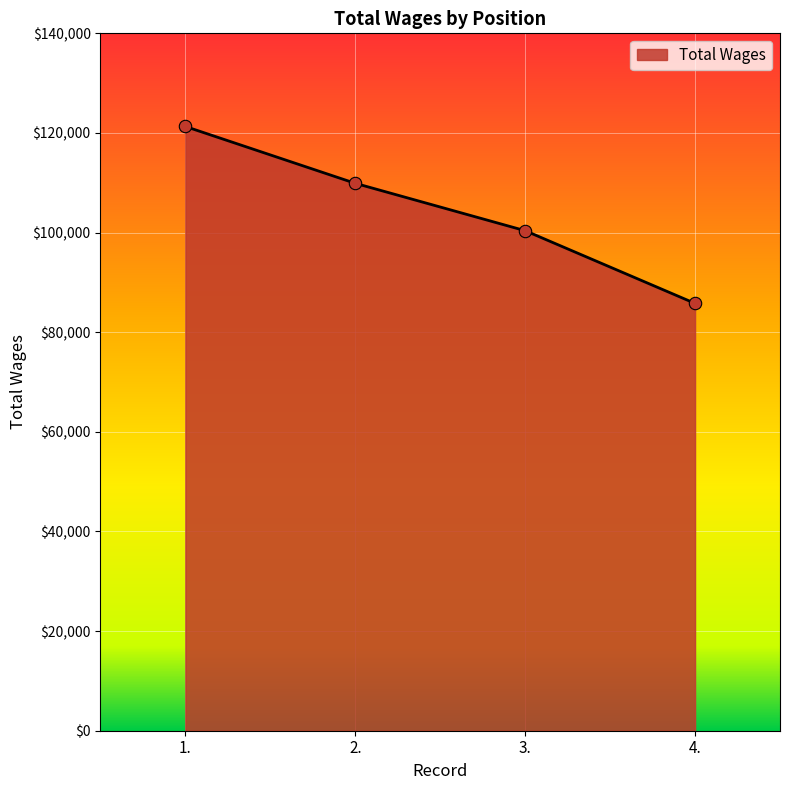

Between 4. and 2., which is larger?

2.